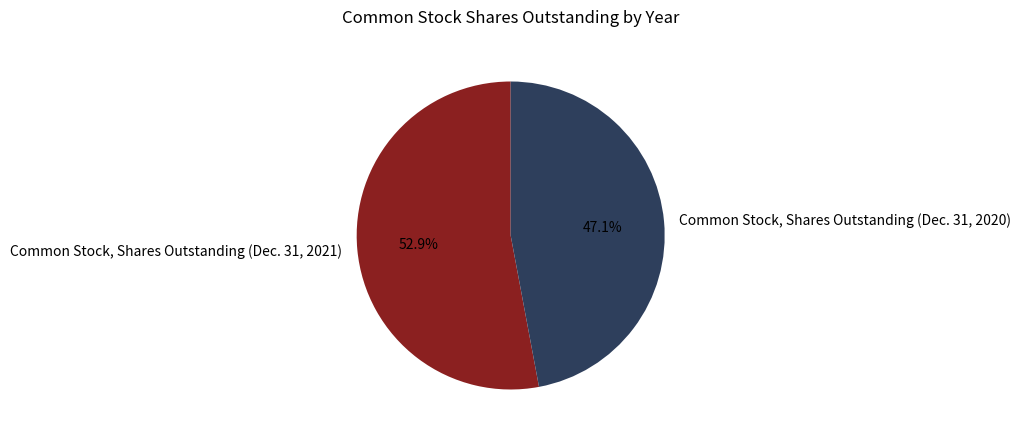

How many slices are in this pie chart?

2